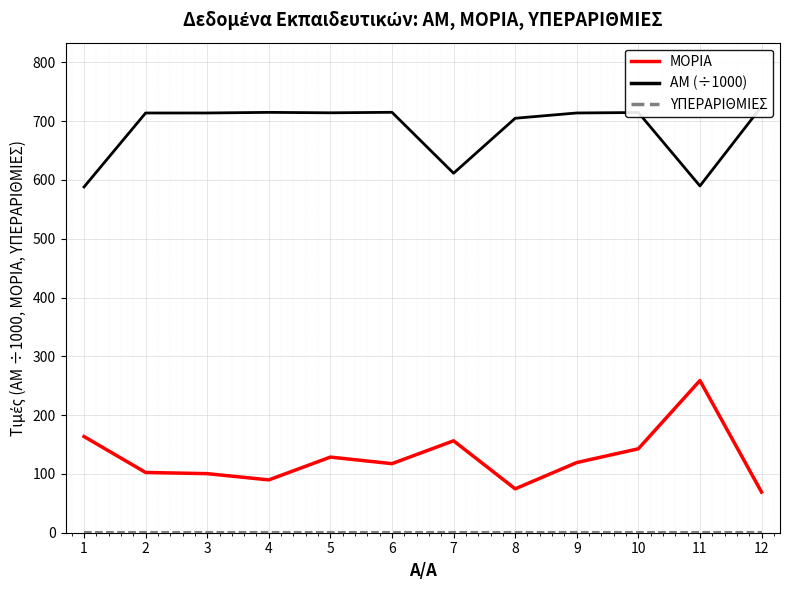

Rank the categories by ΥΠΕΡΑΡΙΘΜΙΕΣ value from lowest to highest.

1, 2, 3, 4, 5, 6, 7, 8, 9, 10, 11, 12